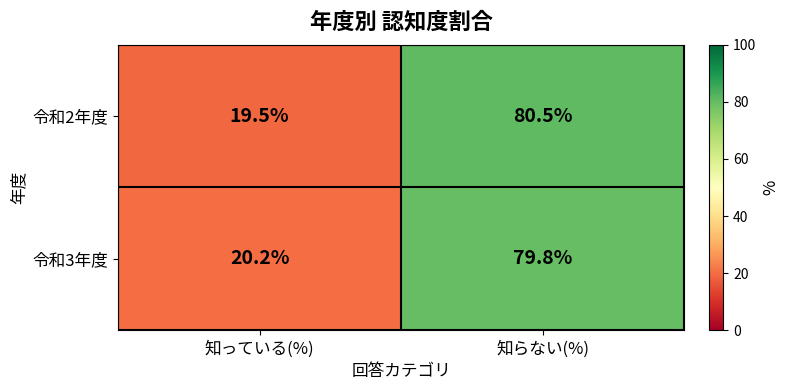

At which category is the sum across all series the highest?

知らない(%)